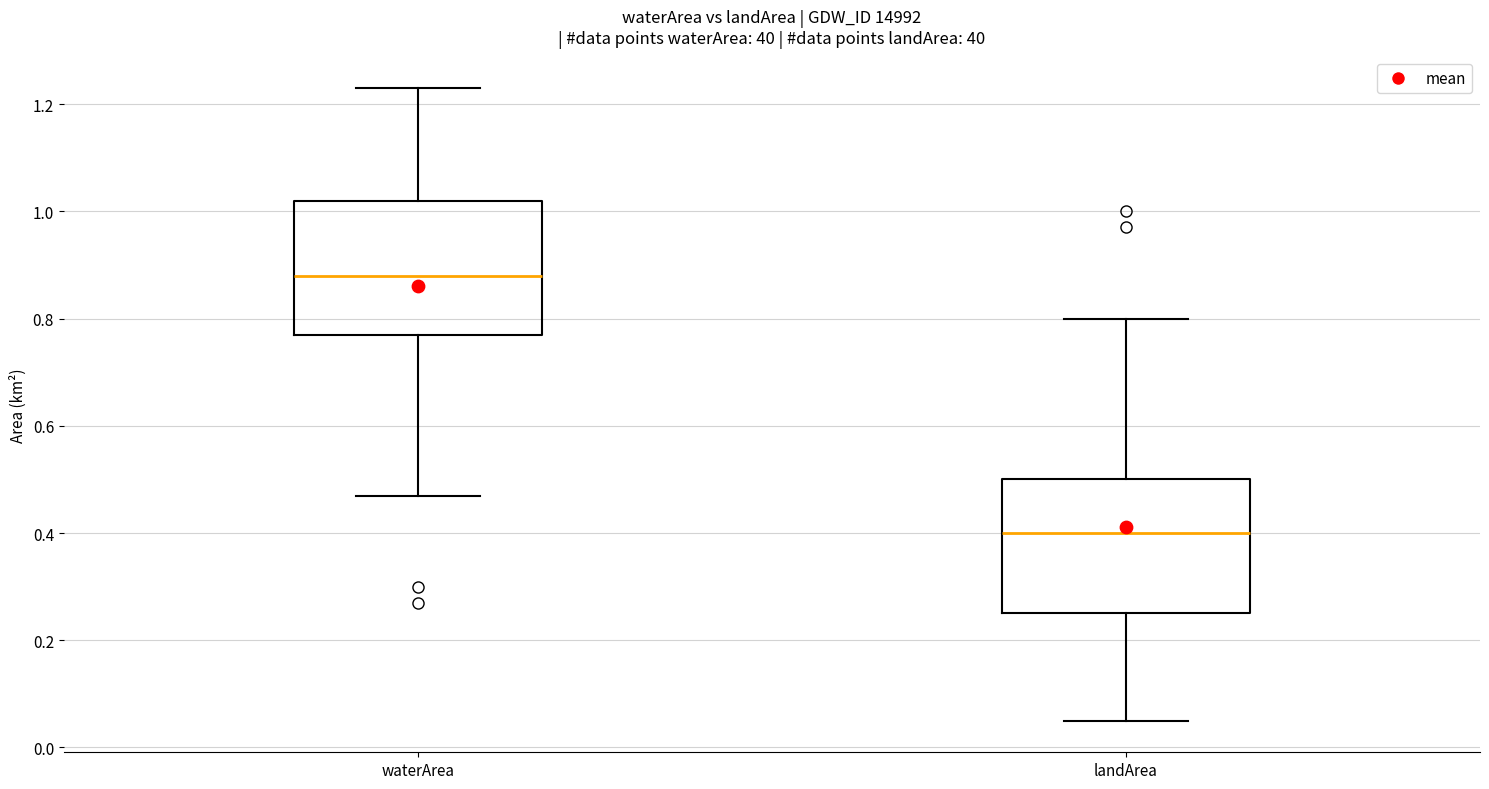

Reading left to right, read every box against the y-axis: the position of its median line, the range the box covers, and the ends of its whiskers. The values are not printed on the chart, so give them approximately, as read against the axis.

waterArea: median 0.88, box 0.78 to 1.02, whiskers 0.48 to 1.24
landArea: median 0.40, box 0.26 to 0.50, whiskers 0.06 to 0.80